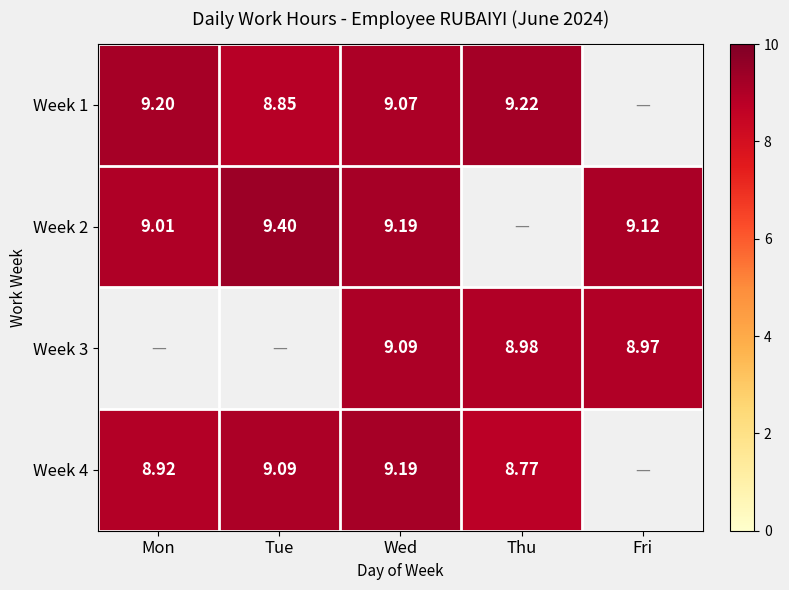

Is the value of Week 4 at Thu greater than the value of Week 2 at Mon?

No